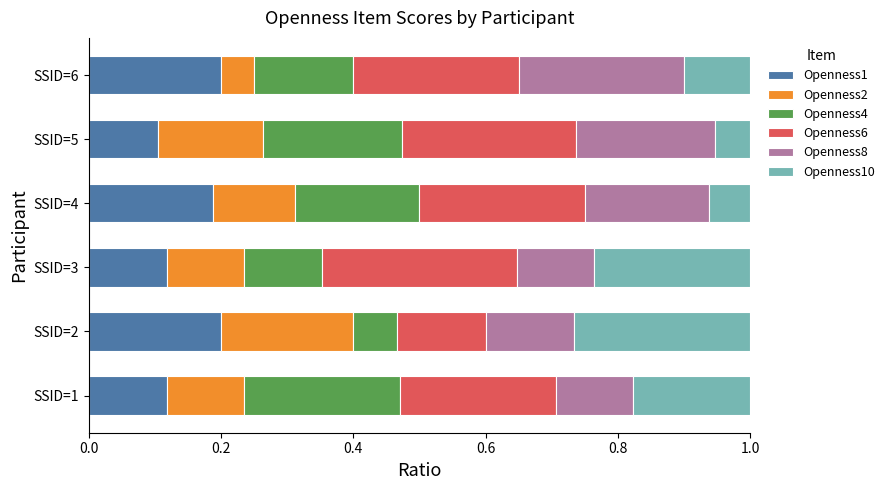

True or false: Openness1 has a value of 0.2 at SSID=1.

False